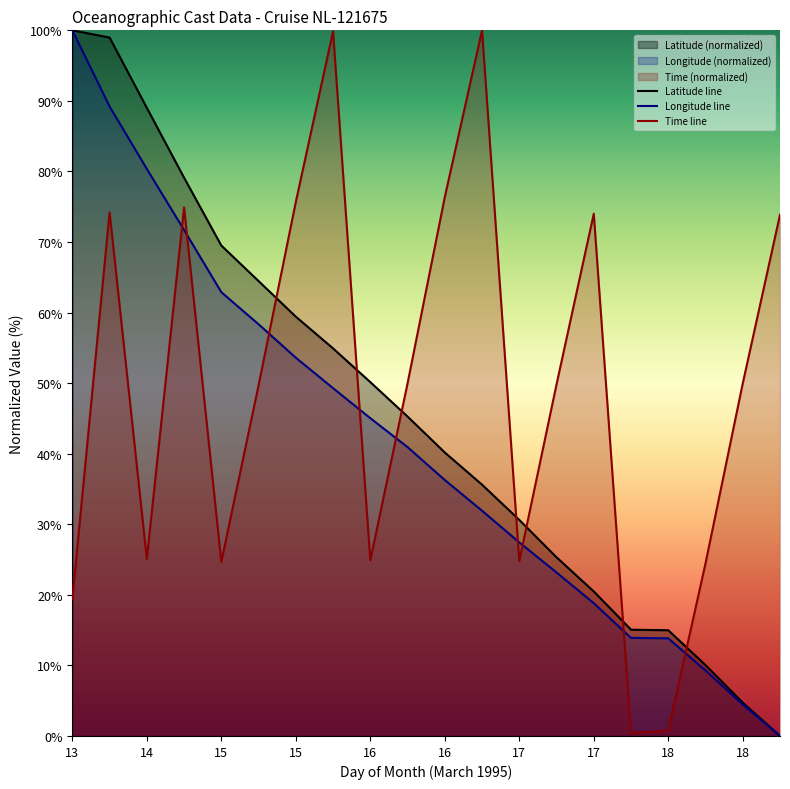

What are all the series names shown in the legend?

Latitude line, Longitude line, Time line